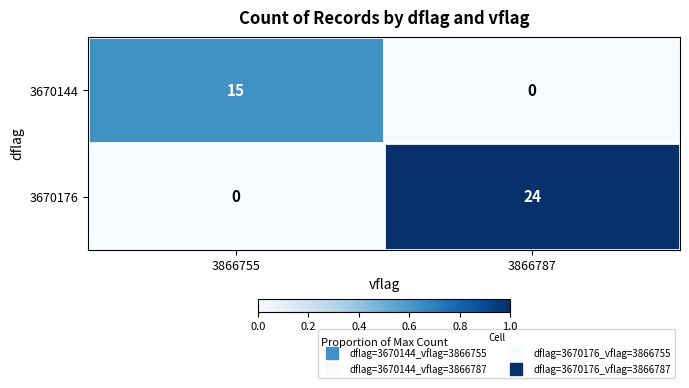

Where is 3670176 nearest to the value 12?

3866755